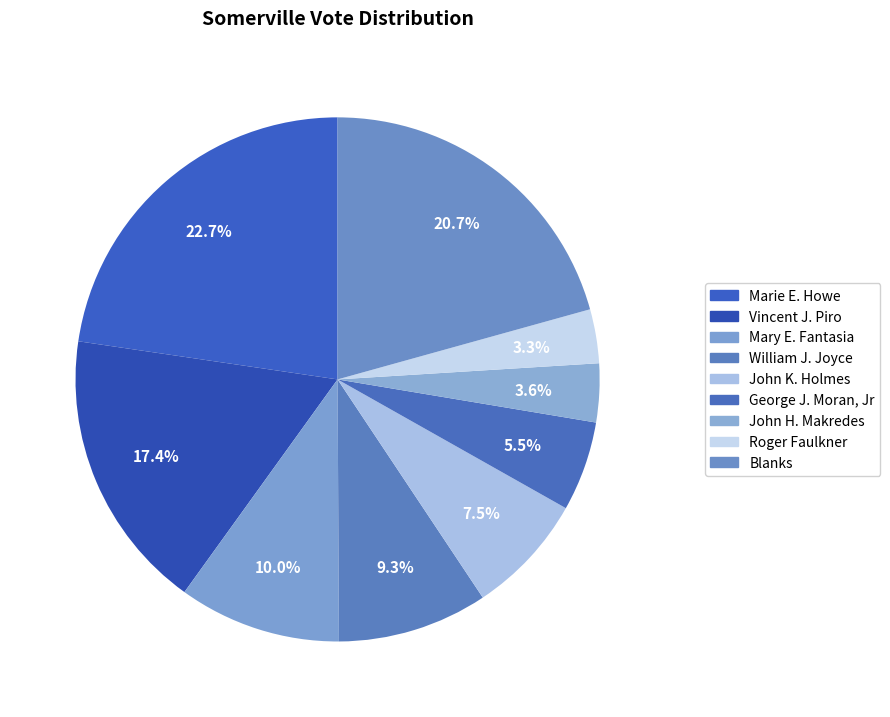

What percentage is the John K. Holmes slice, to the nearest percent?

7%